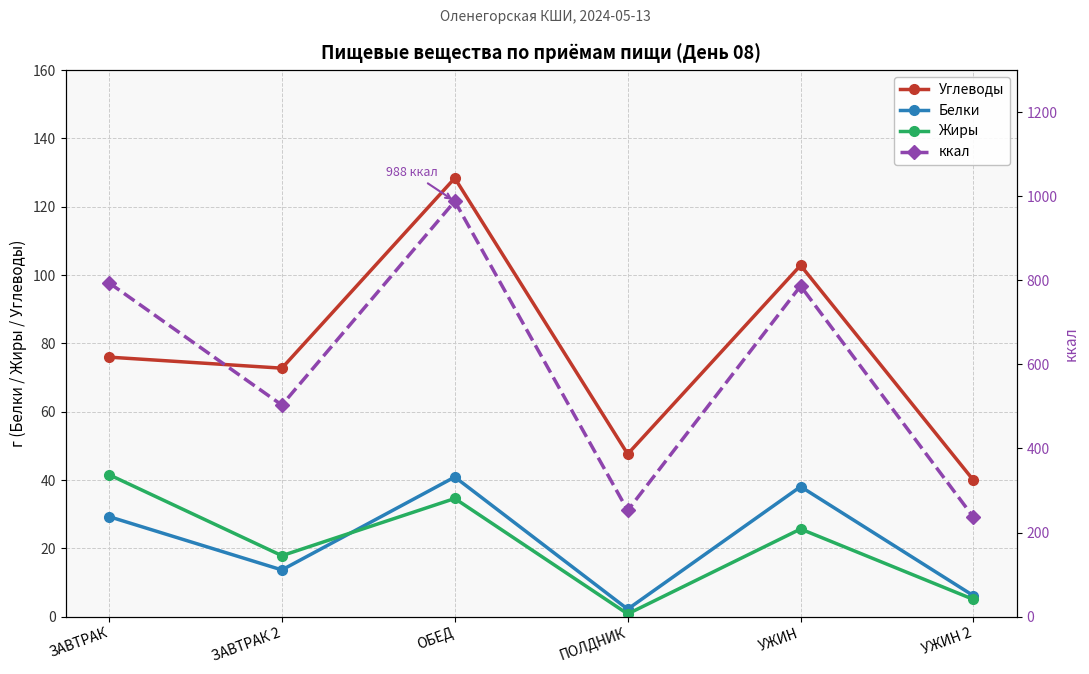

What is the label of the 2nd point from the right?

УЖИН